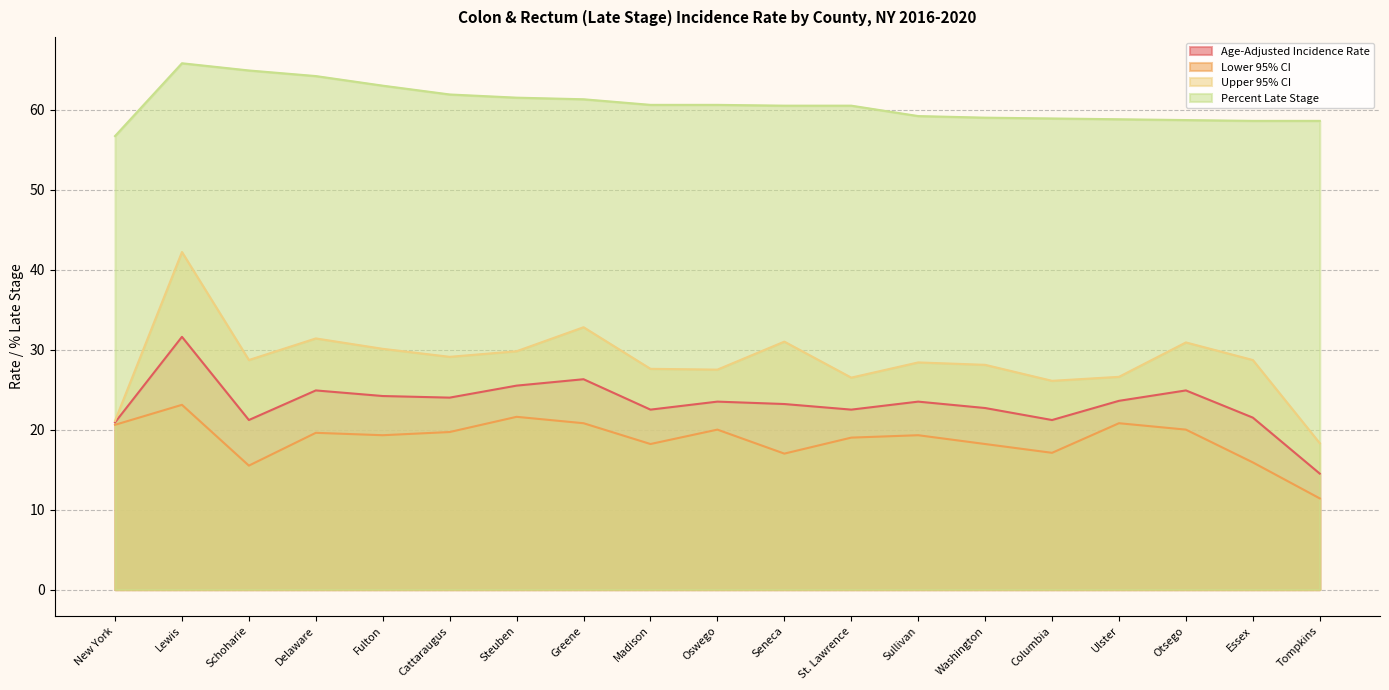

True or false: Lower 95% CI and Percent Late Stage intersect in this chart.

False